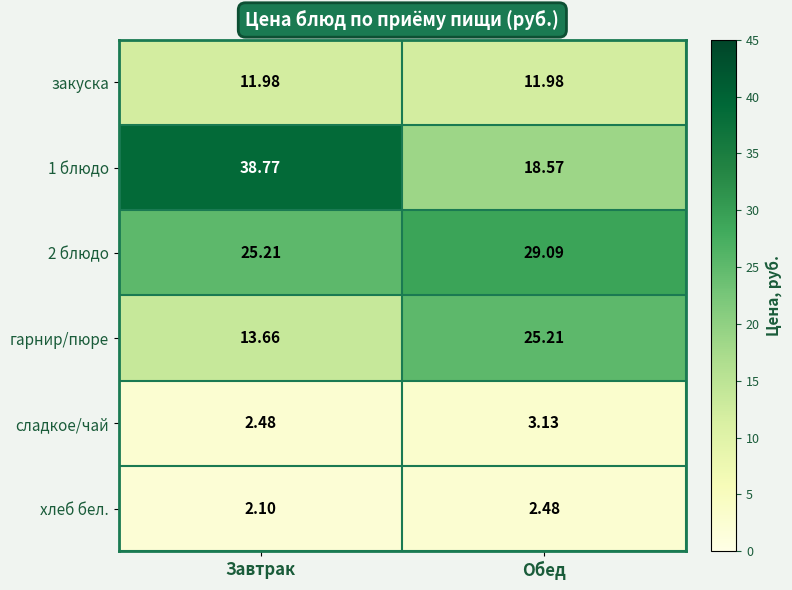

What is the total value across all series at Завтрак?

94.2